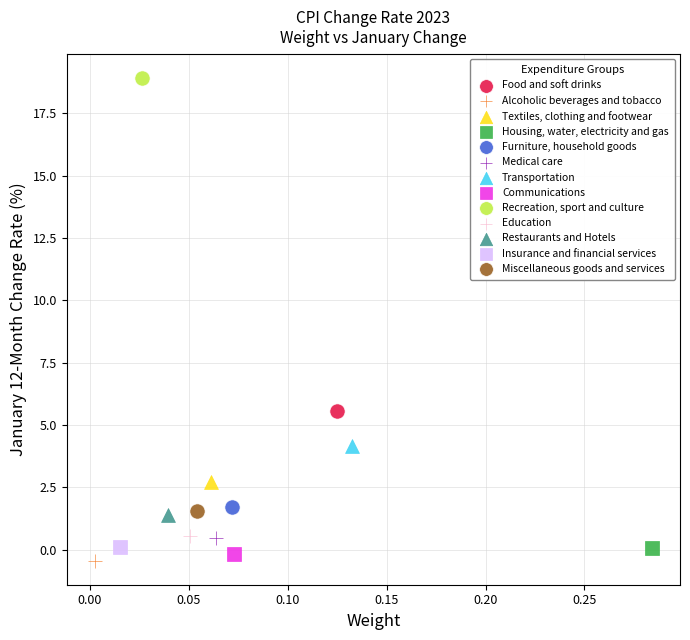

Which series reaches the maximum Y coordinate?

Recreation, sport and culture